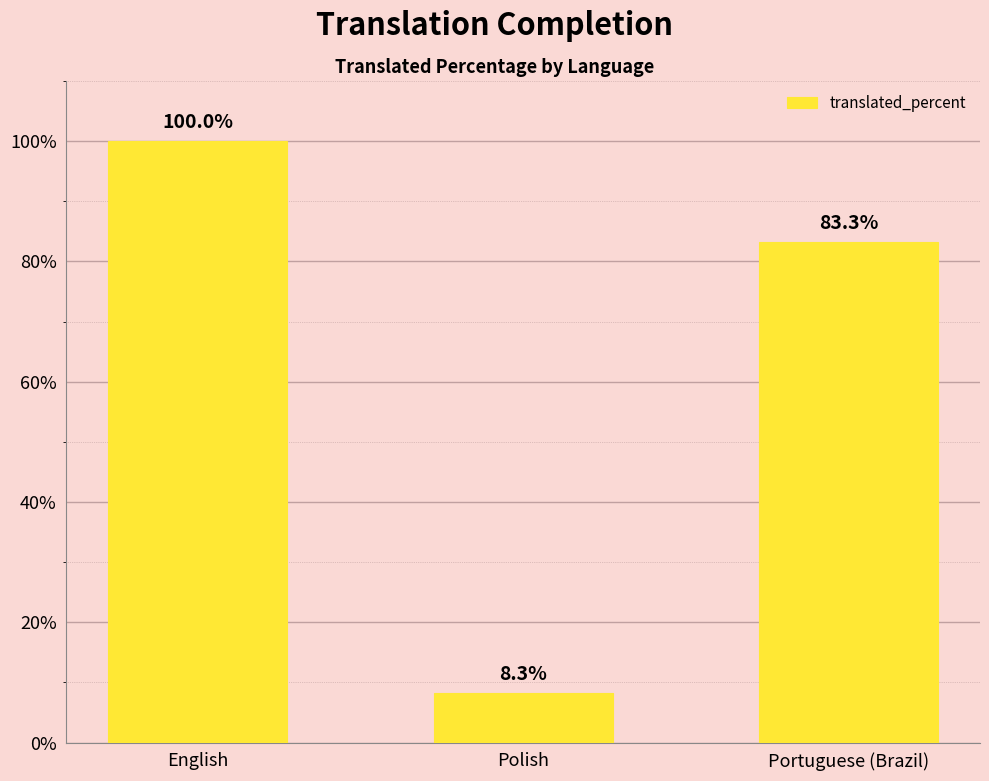

Where does the data first go above 83?

English